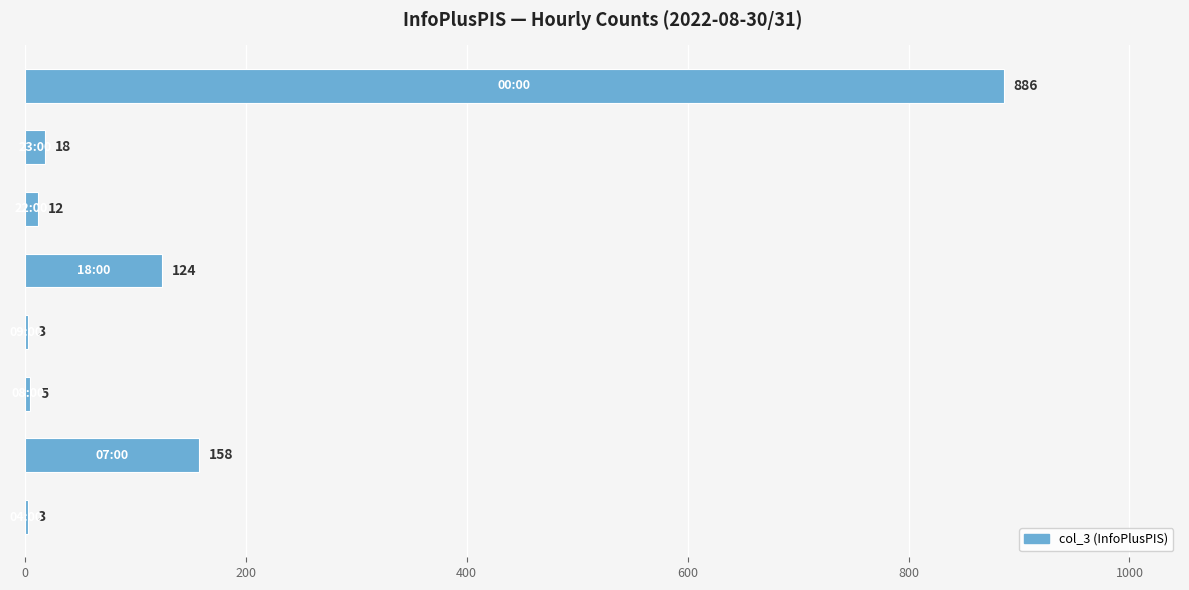

What is the maximum value shown in the chart?

886